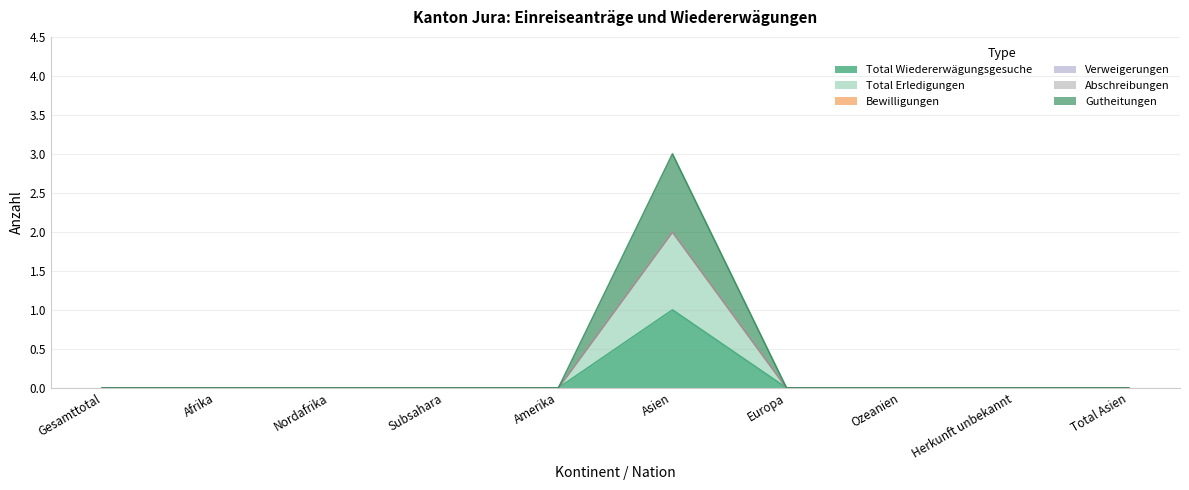

True or false: Total Erledigungen and Total Wiedererwägungsgesuche intersect in this chart.

False